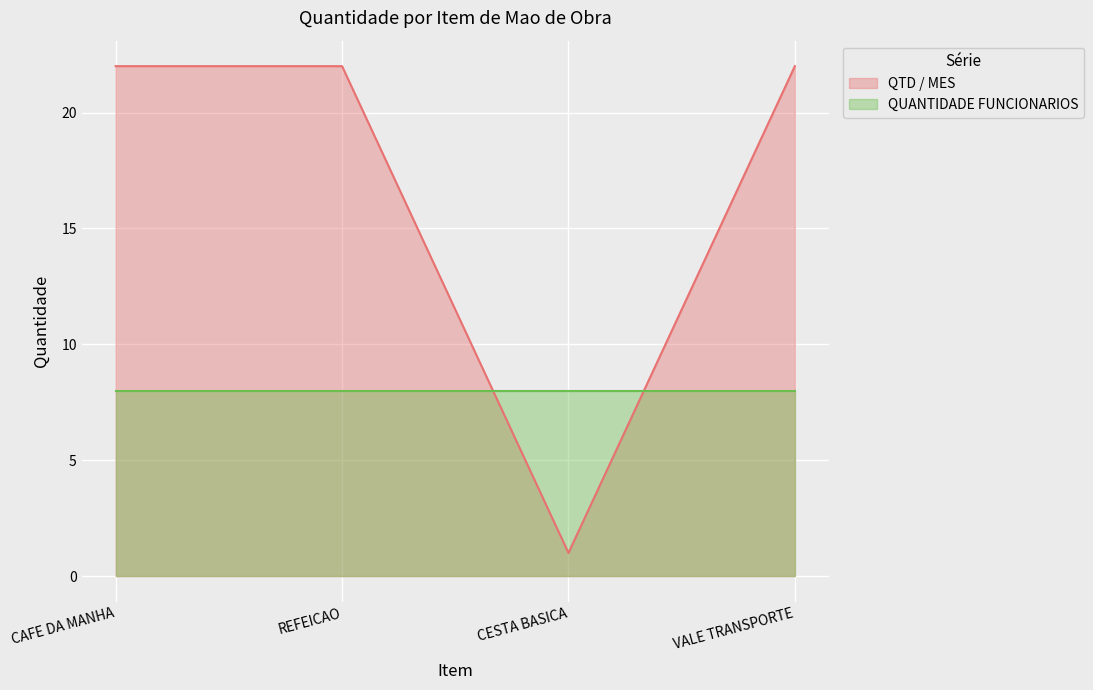

Approximately how many times larger is the value at VALE TRANSPORTE compared to REFEICAO?

1.0